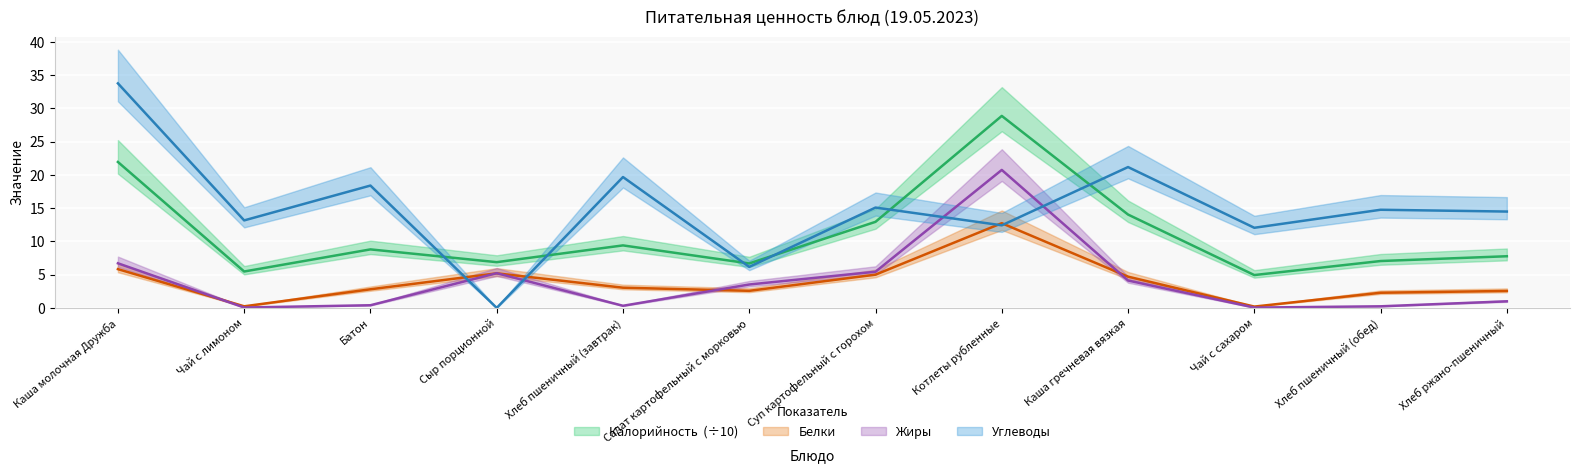

Which has a higher value, Сыр порционной or Чай с лимоном?

Сыр порционной